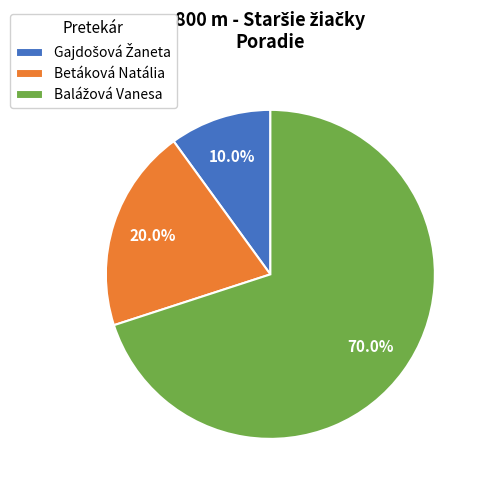

Is there a majority slice in this chart?

Yes